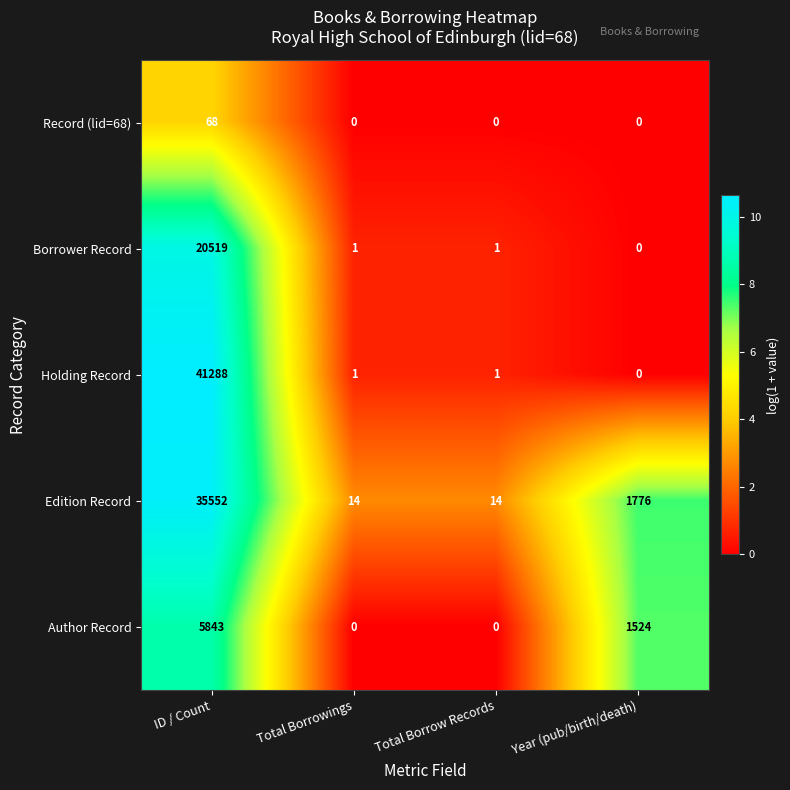

Reading left to right, list all the values displayed in this chart.

Record (lid=68): ID / Count=68	Total Borrowings=0	Total Borrow Records=0	Year (pub/birth/death)=0
Borrower Record: ID / Count=20519	Total Borrowings=1	Total Borrow Records=1	Year (pub/birth/death)=0
Holding Record: ID / Count=41288	Total Borrowings=1	Total Borrow Records=1	Year (pub/birth/death)=0
Edition Record: ID / Count=35552	Total Borrowings=14	Total Borrow Records=14	Year (pub/birth/death)=1776
Author Record: ID / Count=5843	Total Borrowings=0	Total Borrow Records=0	Year (pub/birth/death)=1524